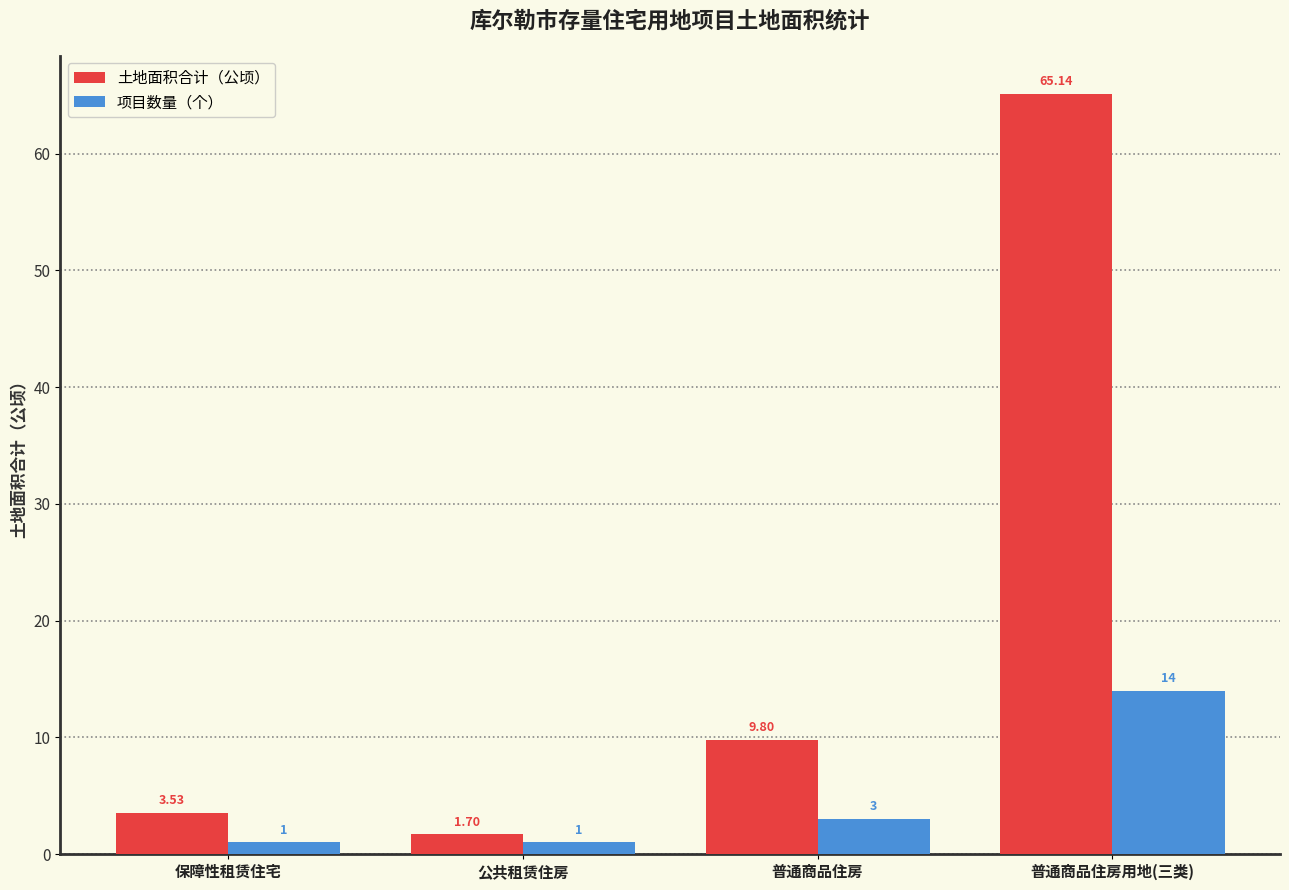

Rank the series by their average value, from highest to lowest.

土地面积合计（公顷）, 项目数量（个）